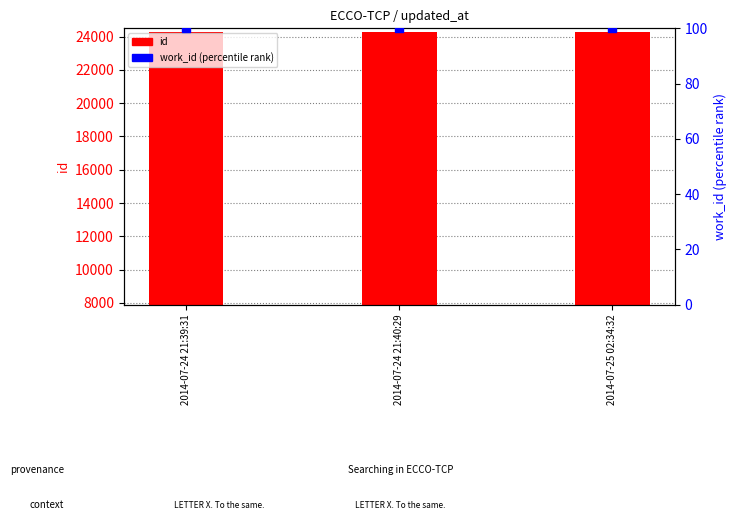

Which series contains the highest Y value?

id